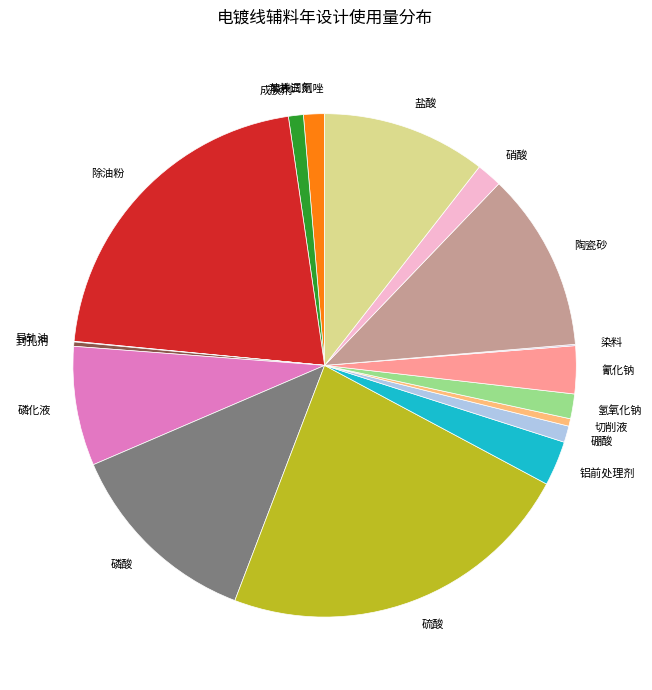

Which category has the biggest portion of the pie?

硫酸